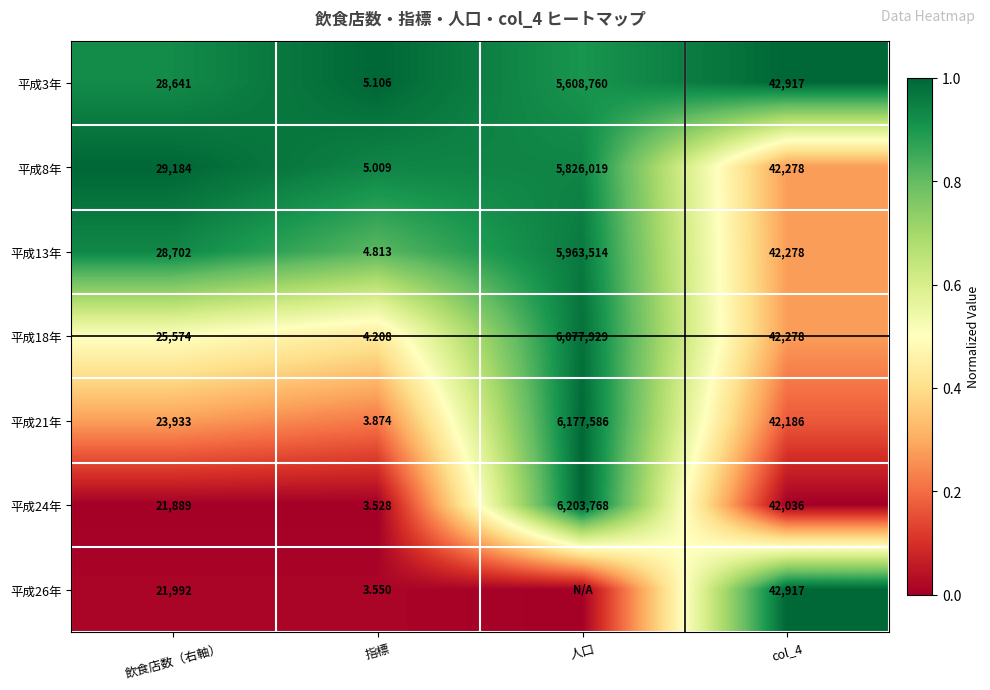

Which category has the lowest value in the 平成8年 series?

指標